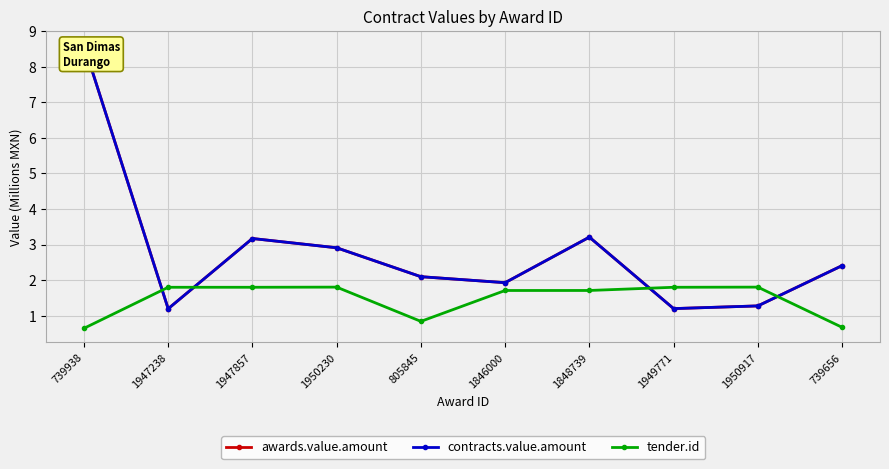

What is the label of the 5th point from the left?

805845